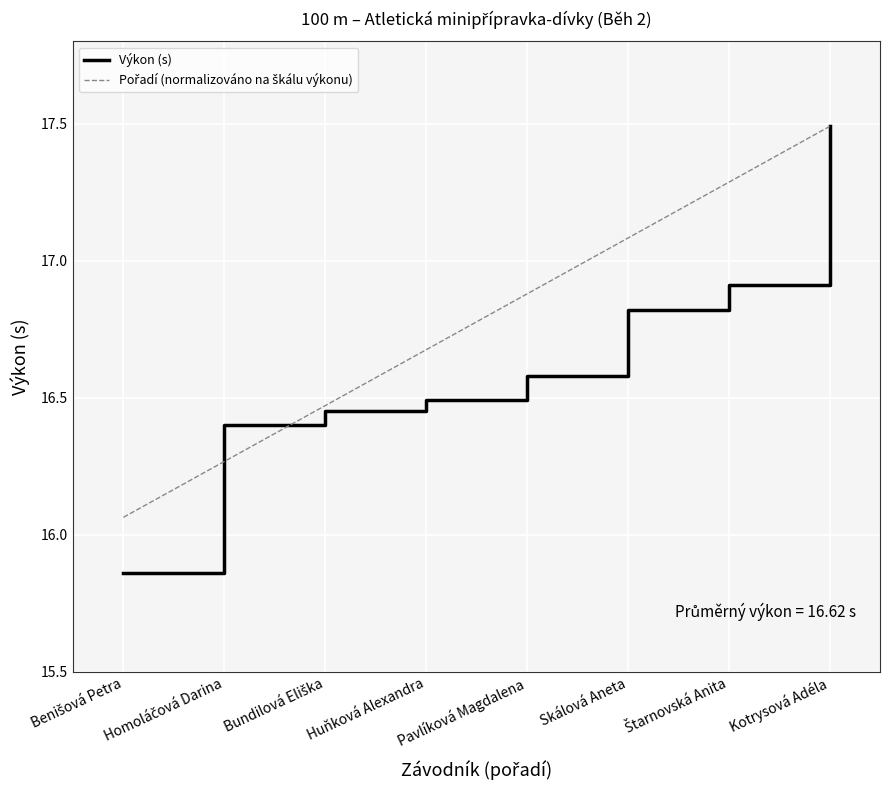

How many categories are shown in the chart?

8